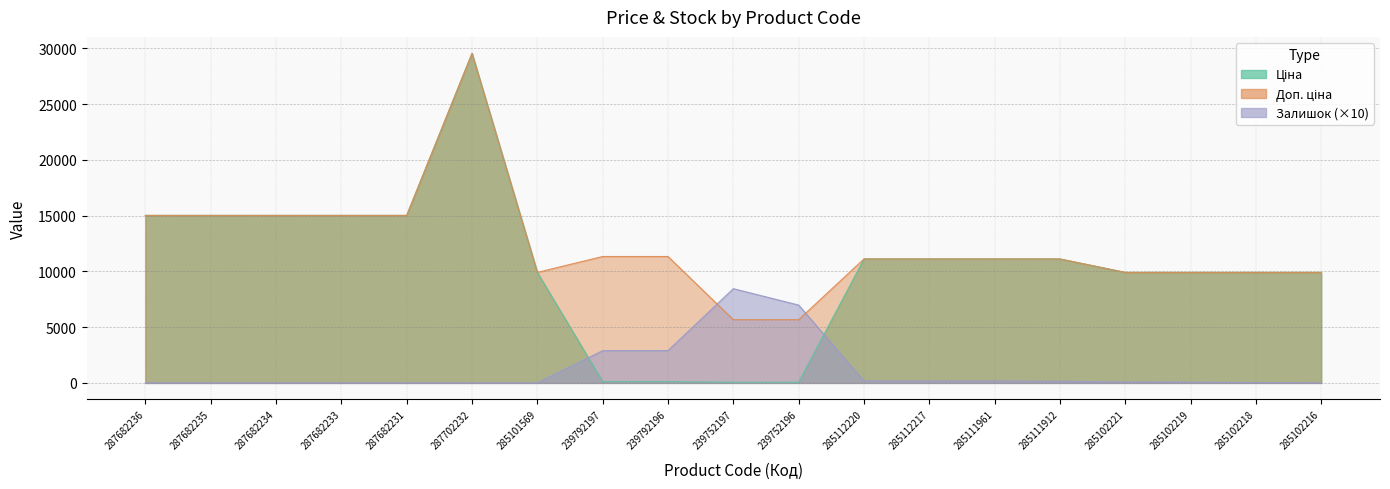

At how many categories does at least one series exceed 21552?

1